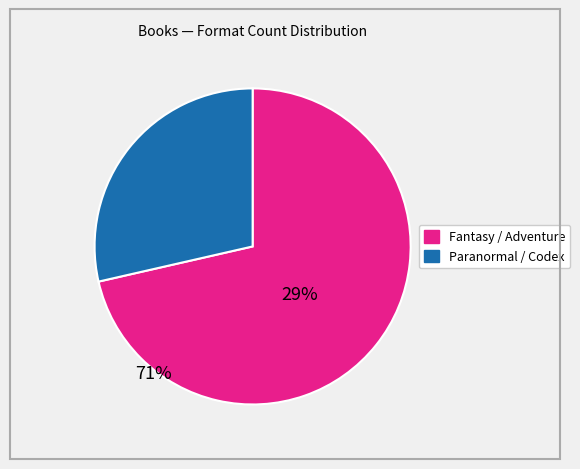

Does any single category account for the majority?

Yes